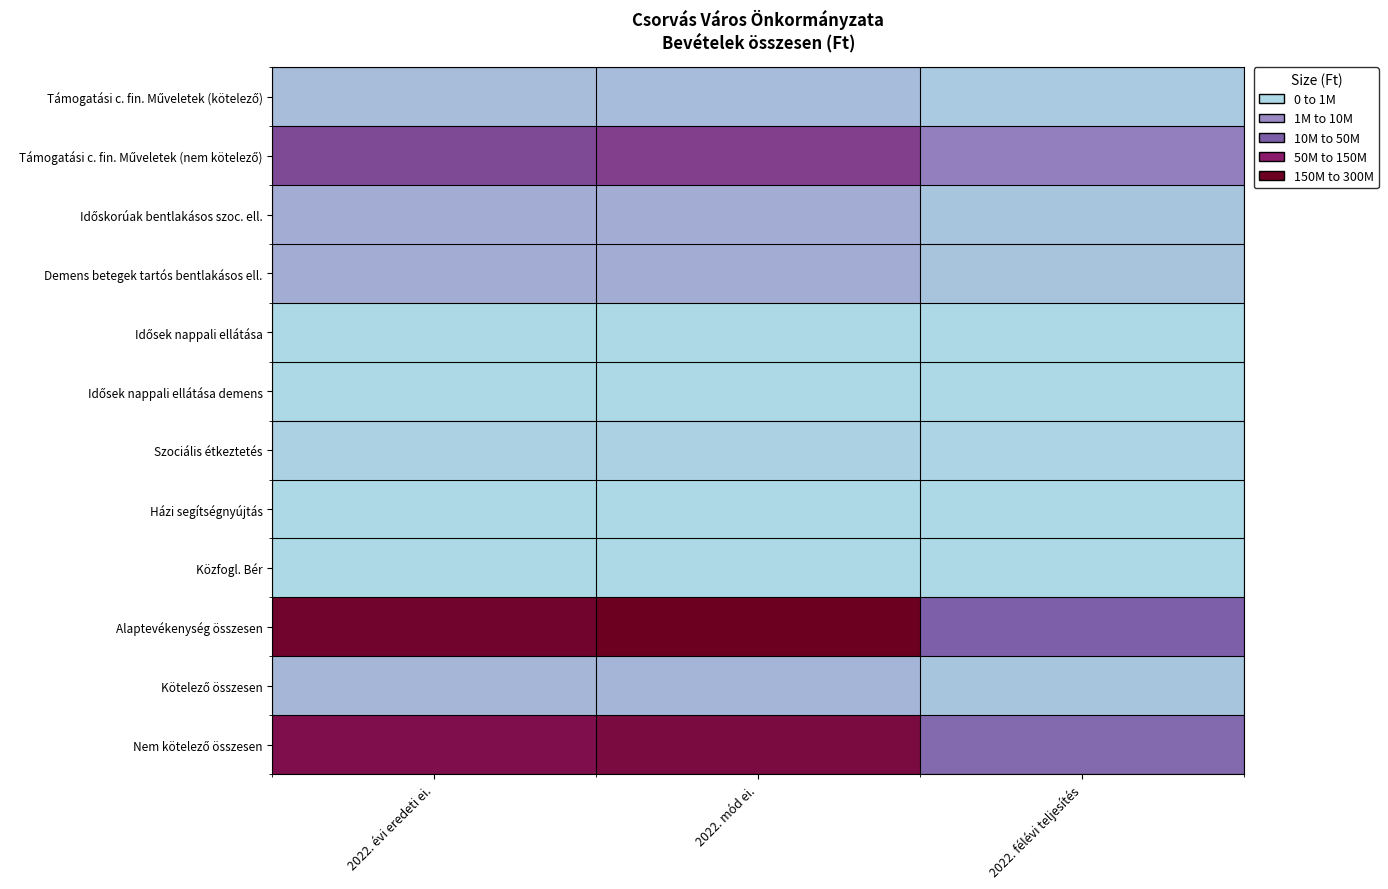

Which series has the widest spread of values?

Alaptevékenység összesen